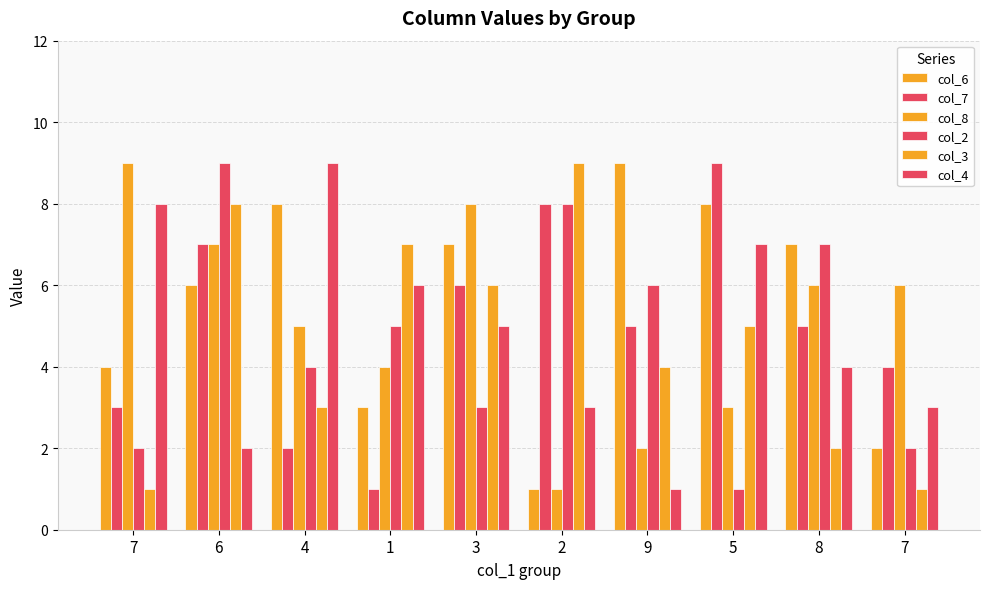

How many groups of bars are there?

10